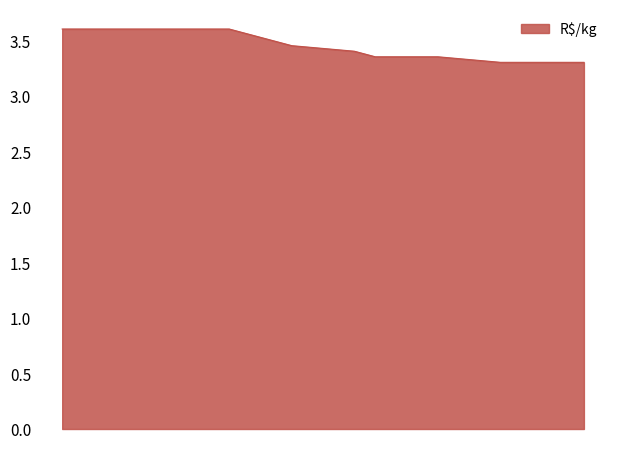

What is the difference between the maximum and minimum values?

0.3